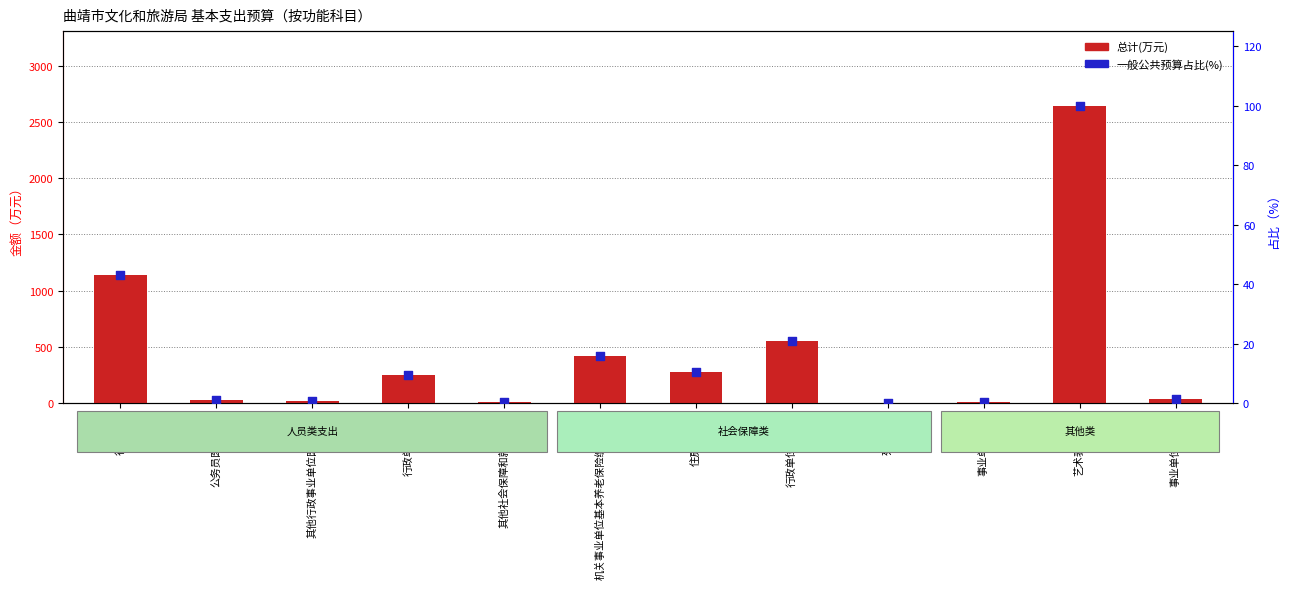

Is the value of 总计(万元) at 行政单位医疗 greater than the value of 一般公共预算占比(%) at 行政运行?

Yes